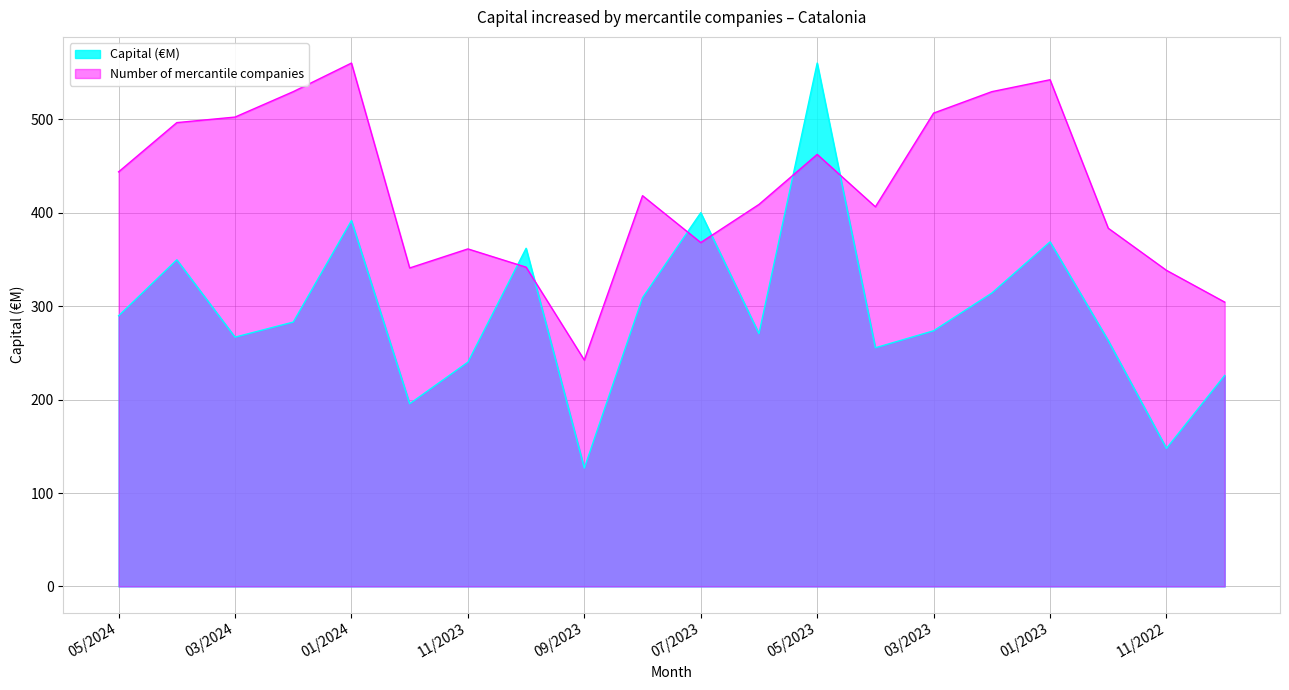

Which series changed the most between 11/2023 and 05/2023?

Capital (€M)